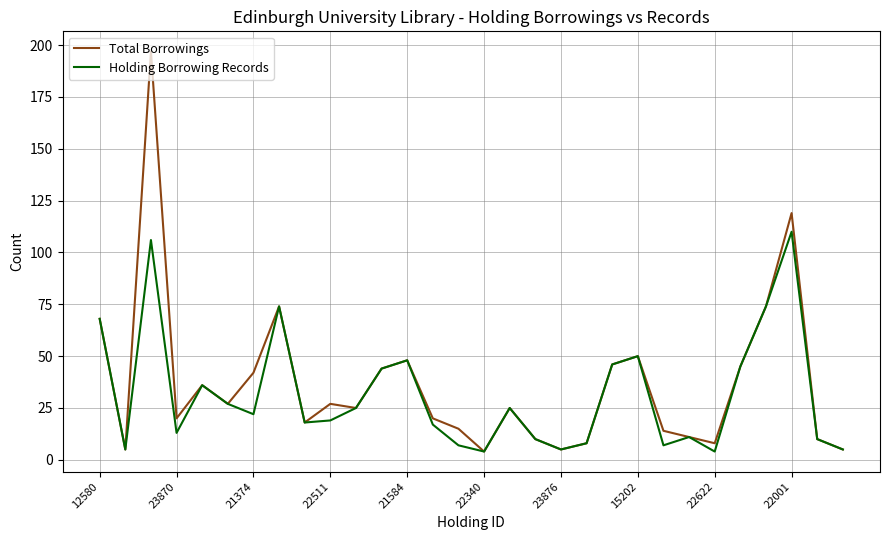

Rank the series by their maximum value, from highest to lowest.

Total Borrowings, Holding Borrowing Records